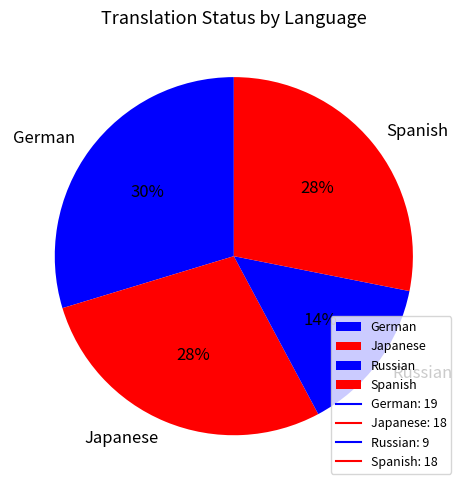

How many slices are in this pie chart?

4